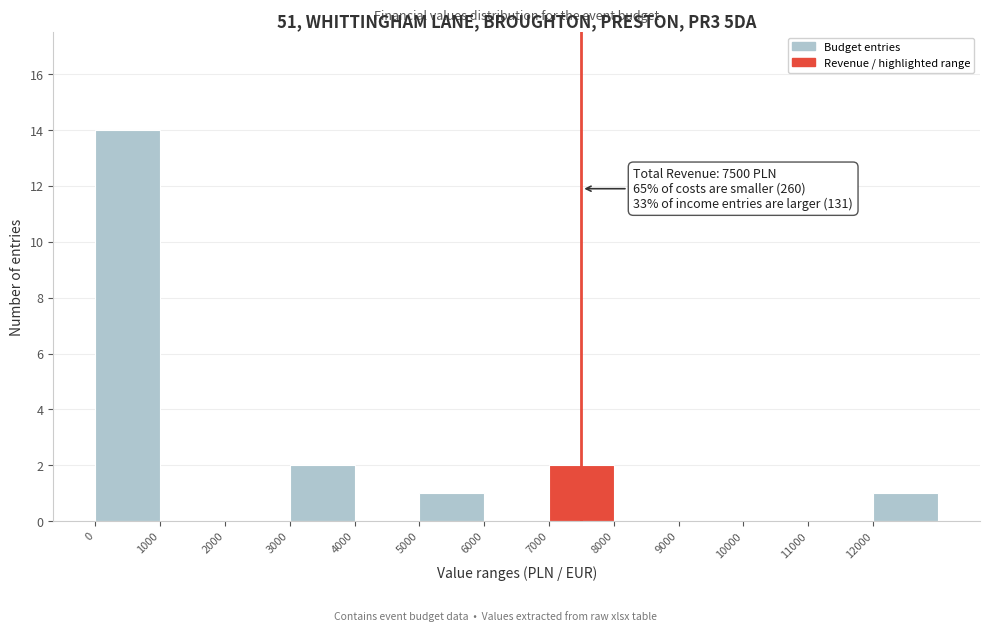

Over which range of the x-axis is the bar tallest?

0 to 1000